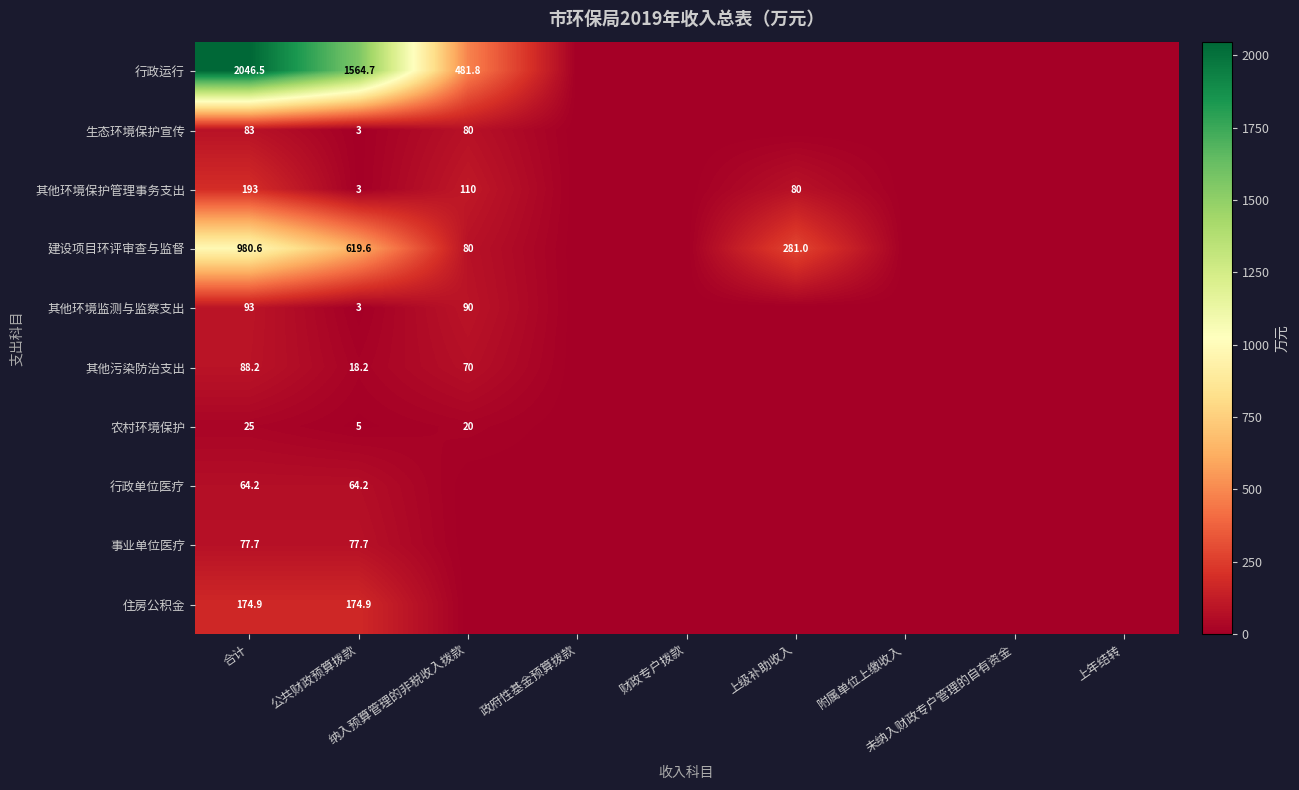

At which category is the sum across all series the highest?

合计